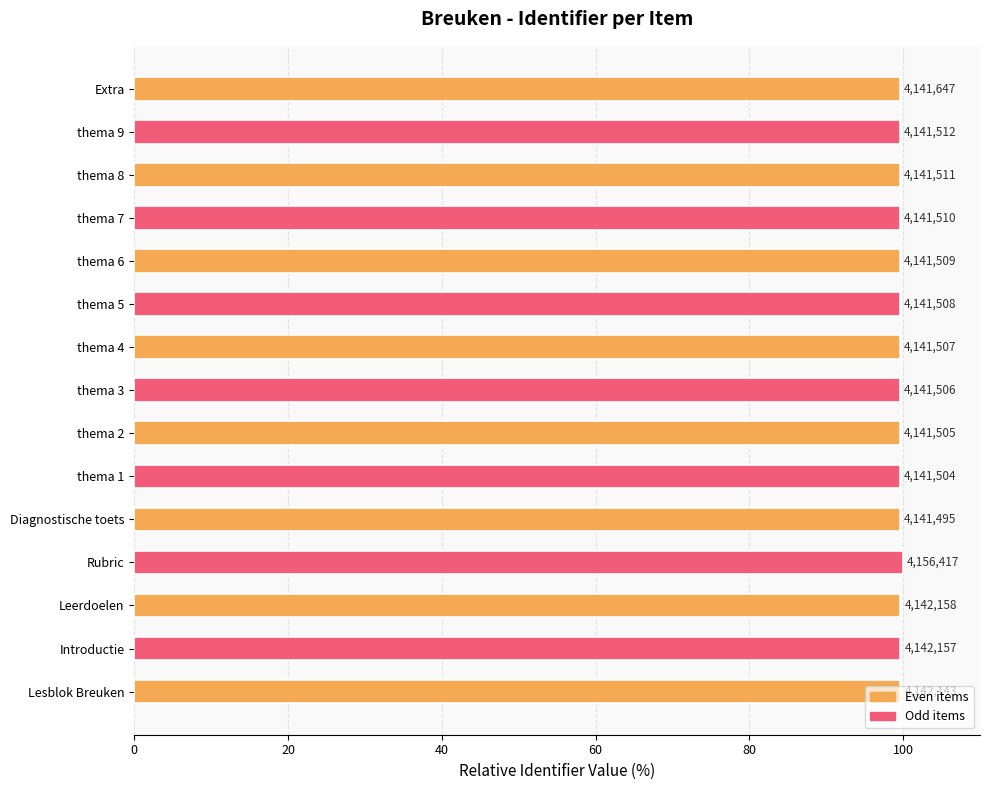

Does the chart contain stacked bars?

No